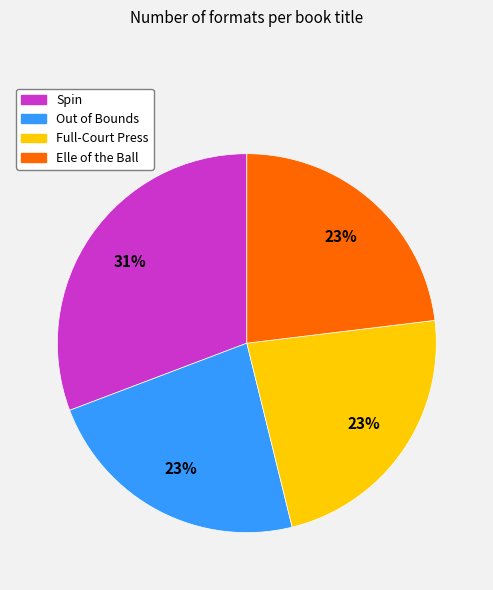

What percentage is the Spin slice, to the nearest percent?

31%